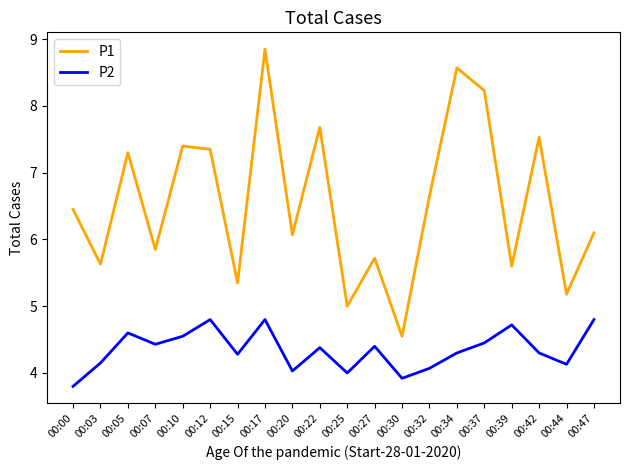

How many lines are shown in the chart?

2